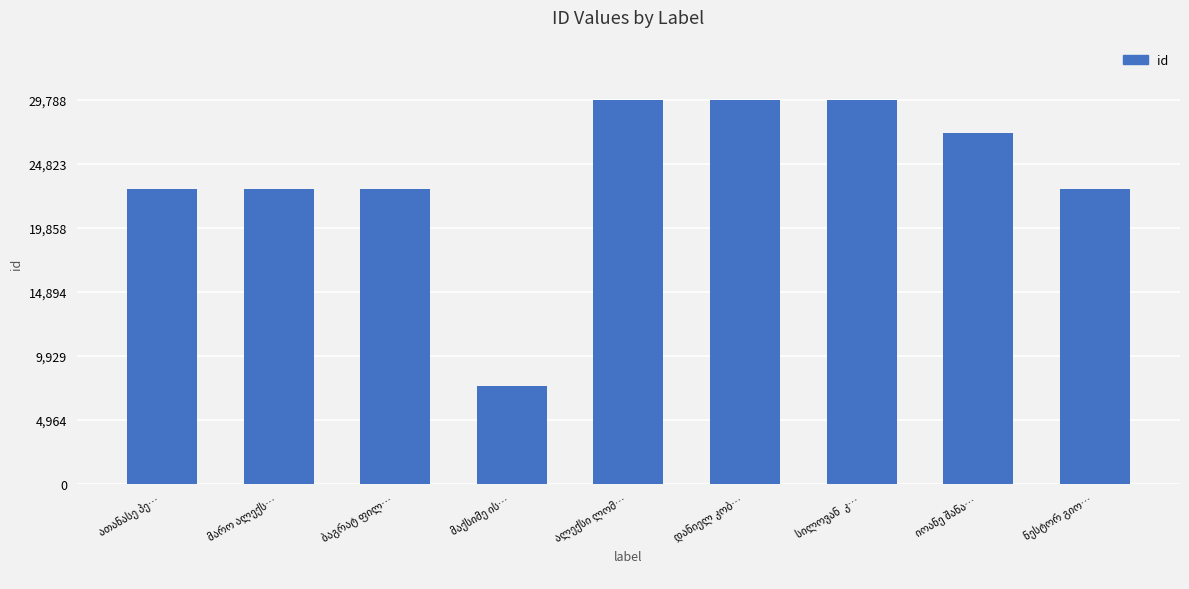

What is the value of the 1st bar from the left?

22908